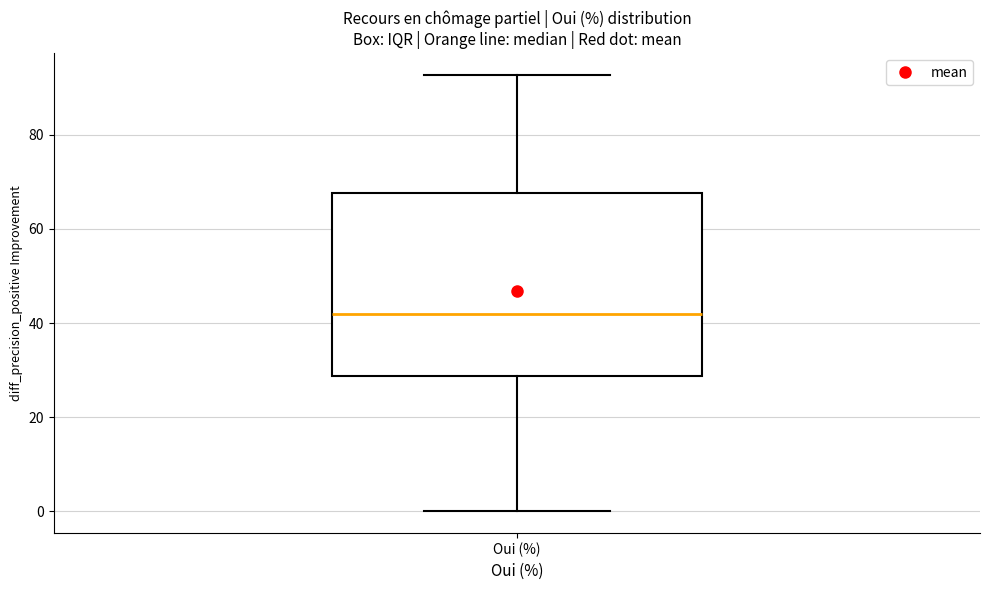

Where does the lower whisker of the box for Oui (%) end on the y-axis? The values are not printed on the chart, so give them approximately, as read against the axis.

0